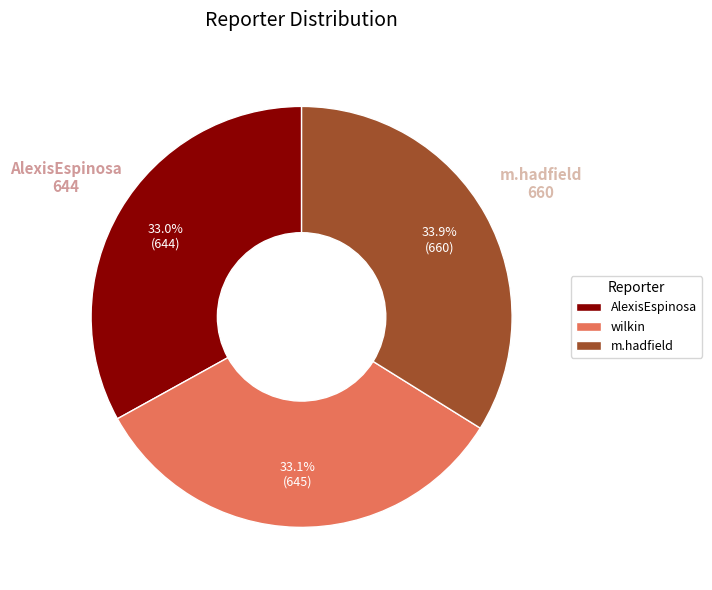

To the nearest percent, what is the average slice percentage?

33%